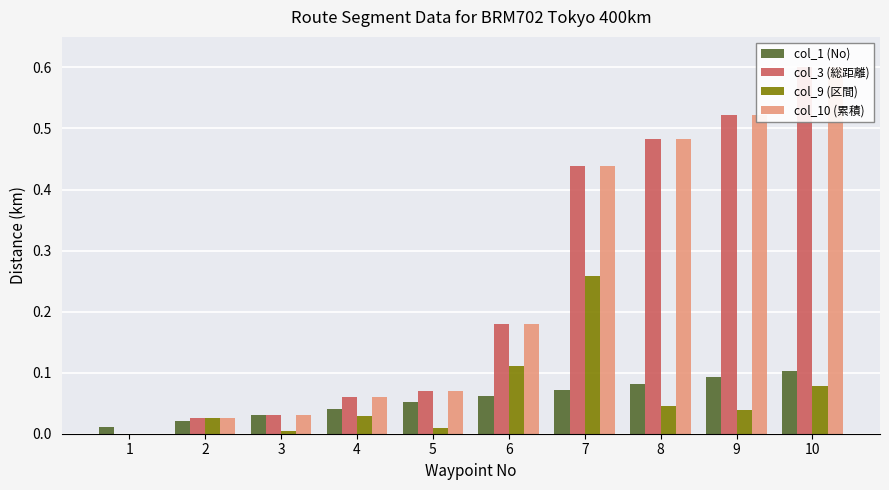

List the series in order of their peak value, lowest first.

col_1 (No), col_9 (区間), col_3 (総距離), col_10 (累積)